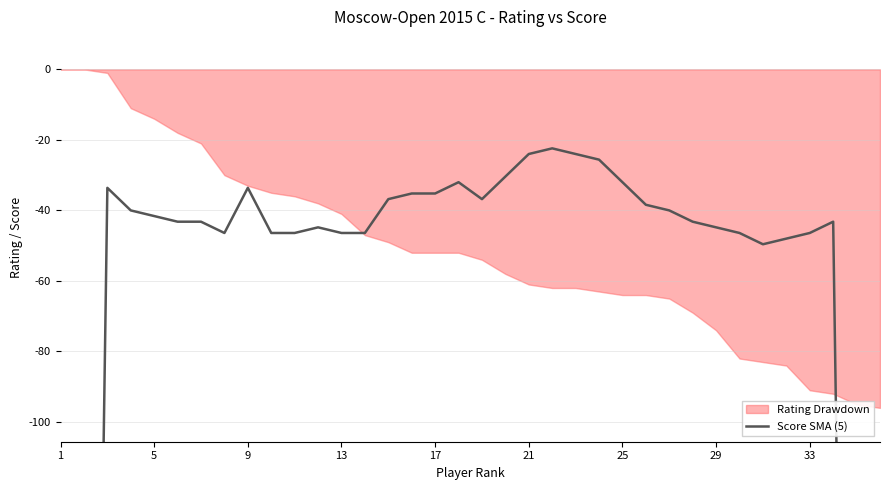

At which label is the value closest to -481?

5